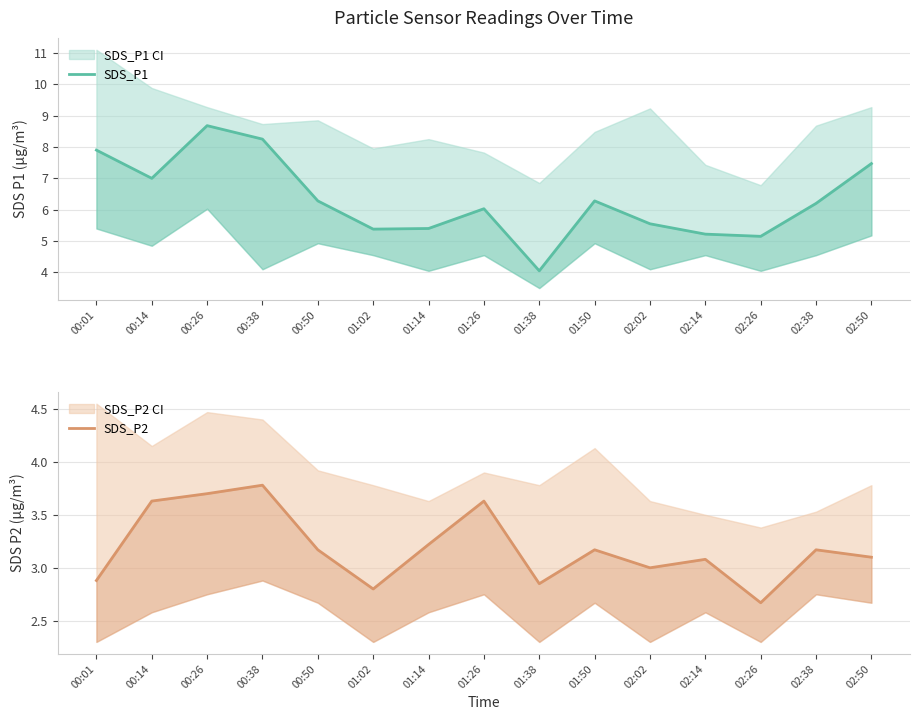

What is the approximate value of SDS_P1 at 00:14?

7.0